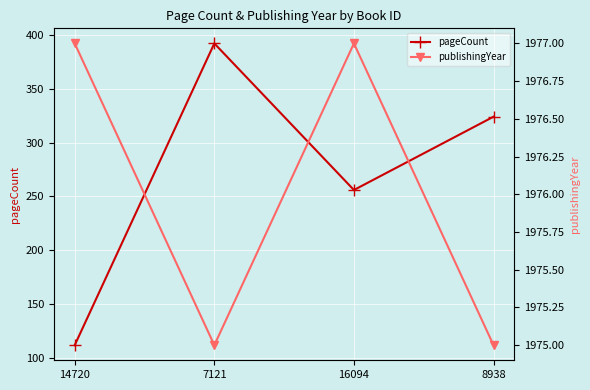

At which label is publishingYear closest to 1976?

14720